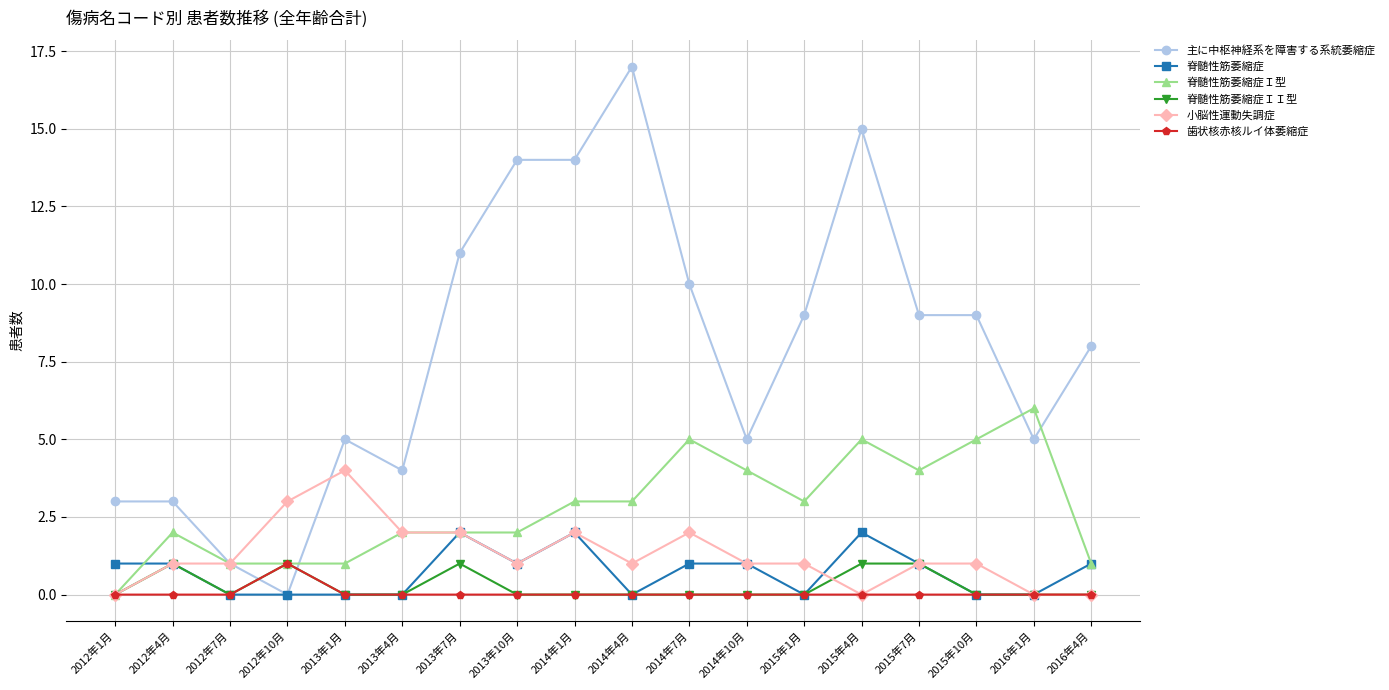

Which series has the largest range (max minus min)?

主に中枢神経系を障害する系統萎縮症